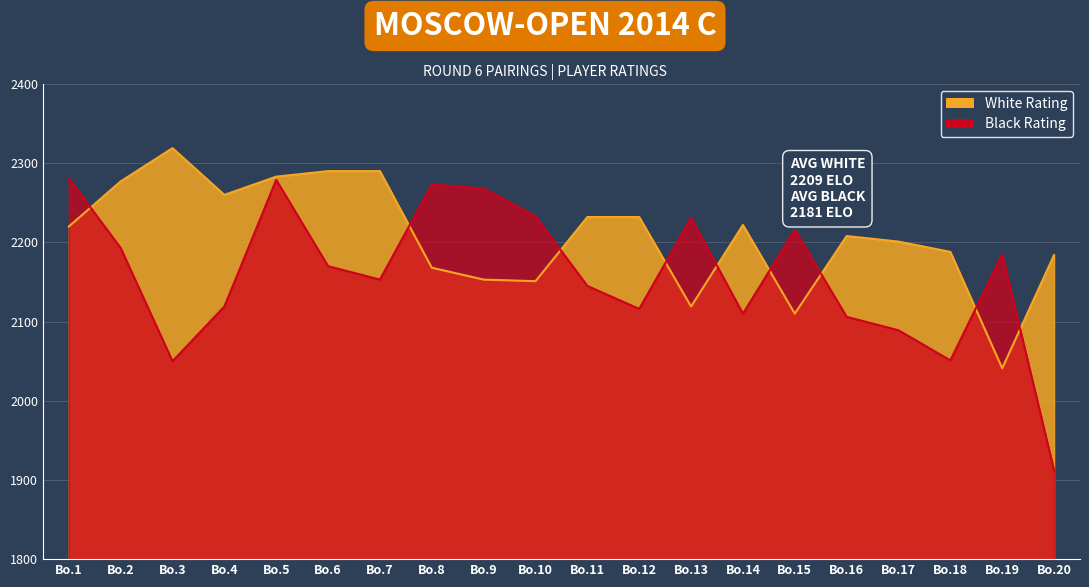

Where does the White Rating series first go above 2220?

Bo.2